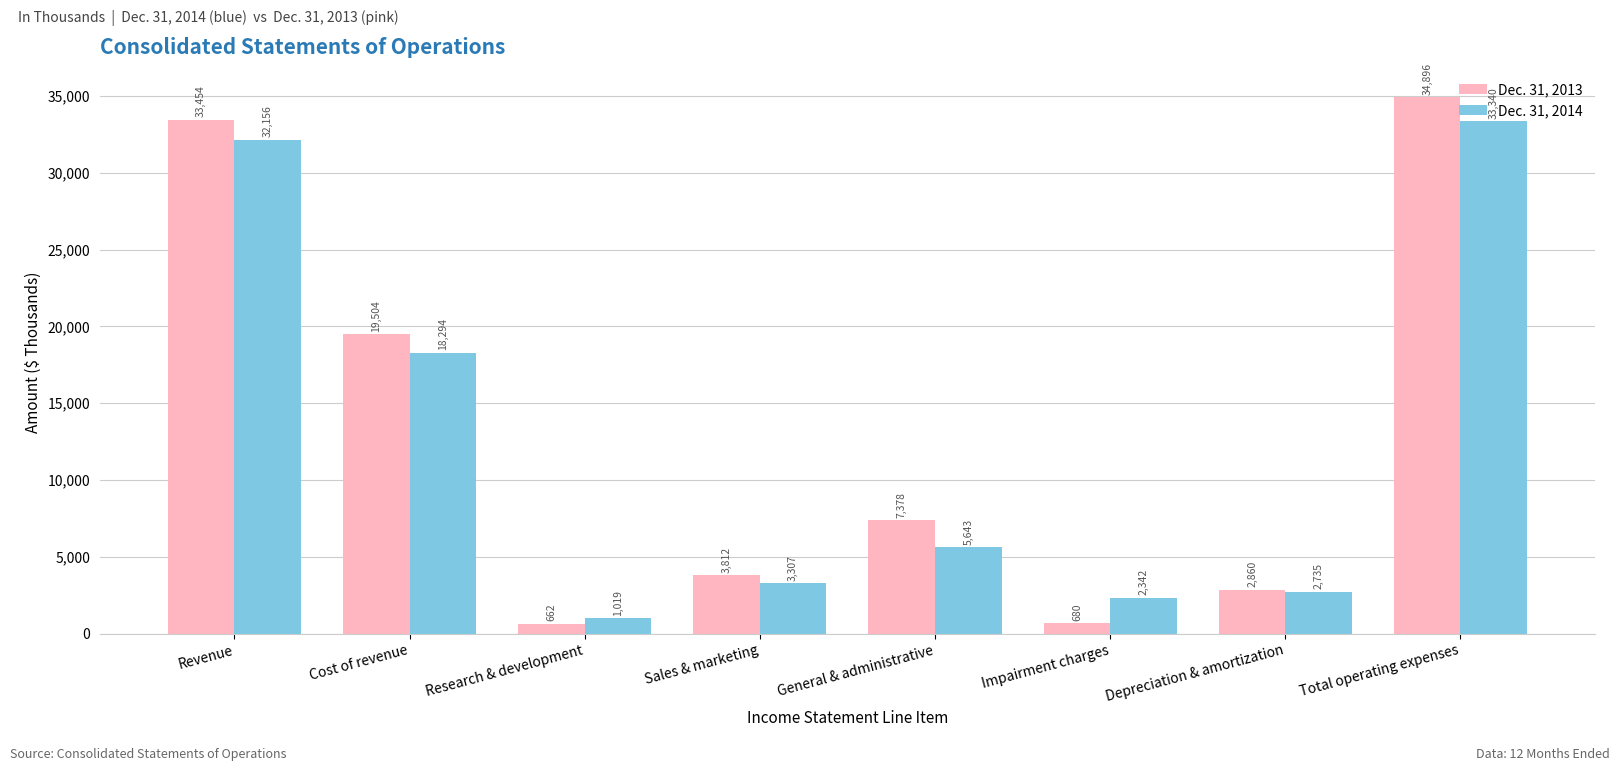

What is the minimum value for Dec. 31, 2013?

662